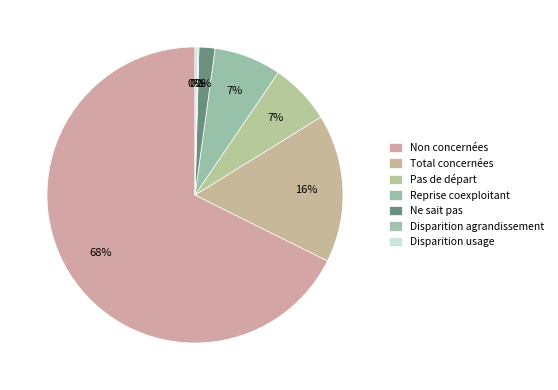

How many slices are in this pie chart?

7